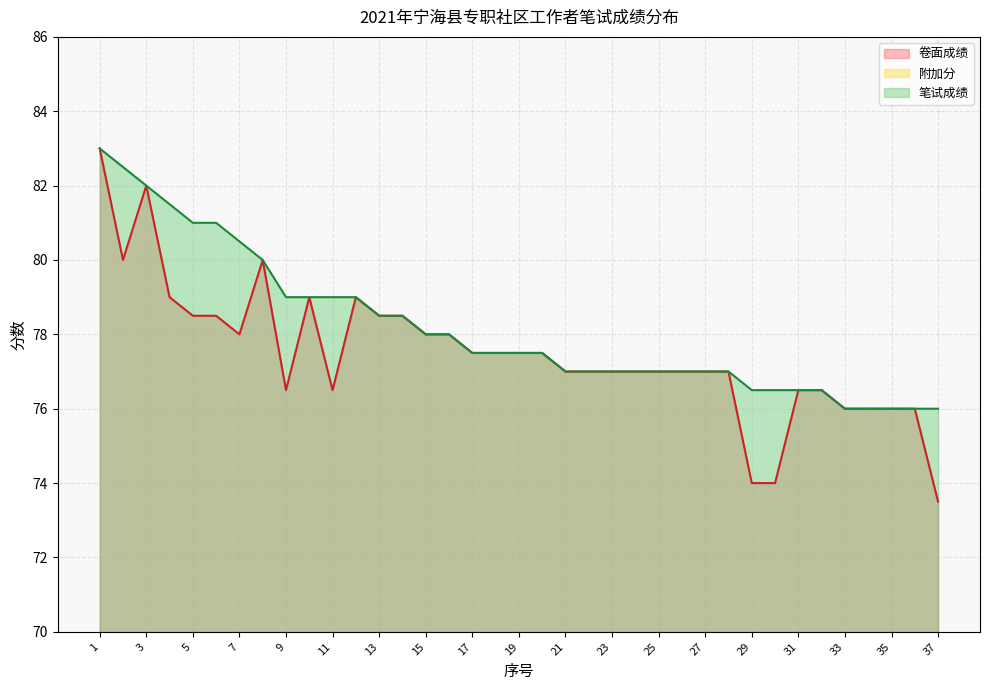

True or false: 附加分 (线) and 卷面成绩 (线) intersect in this chart.

False